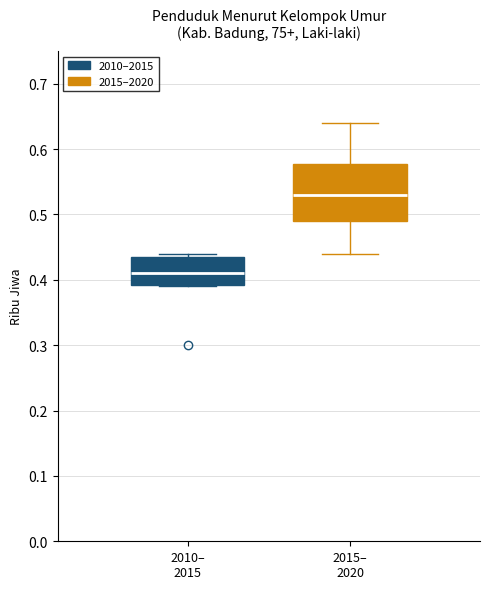

Which box has the highest median line?

2015– 2020